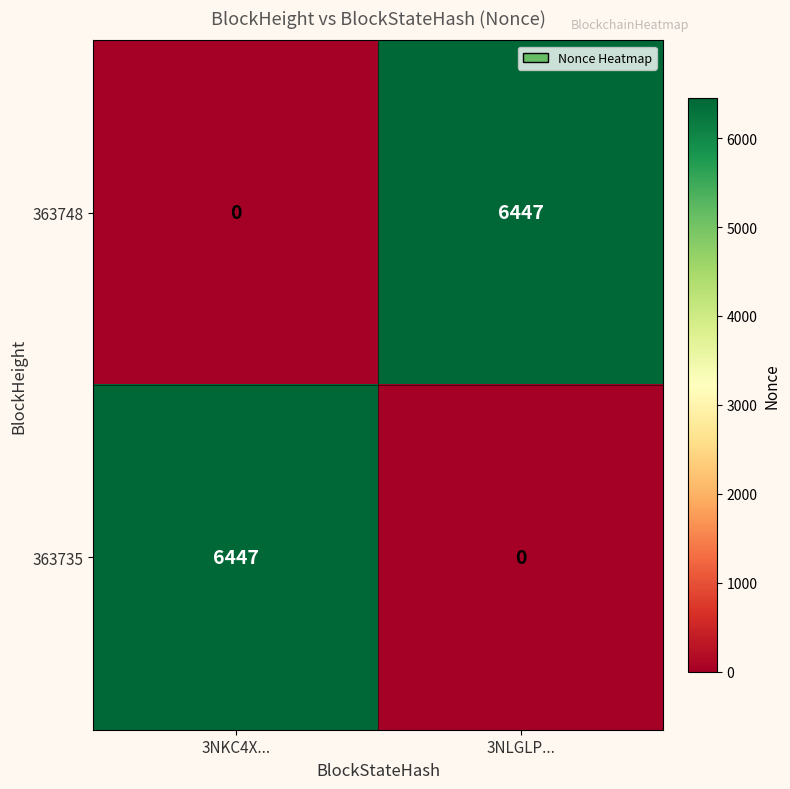

Which category has the lowest value in the 363748 series?

3NKC4X...